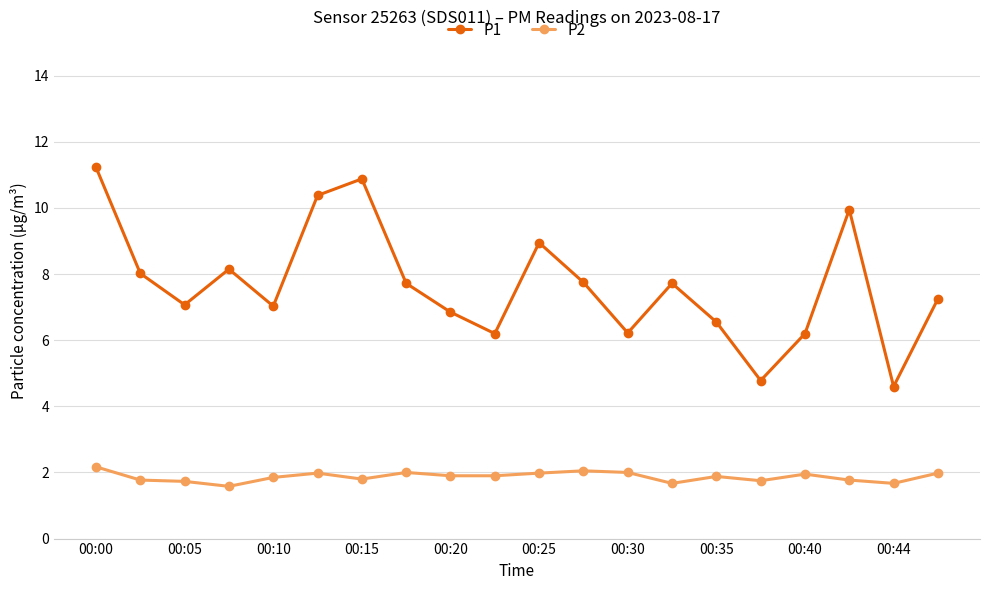

What is the value of the P2 point at the 19th from the left?

1.7